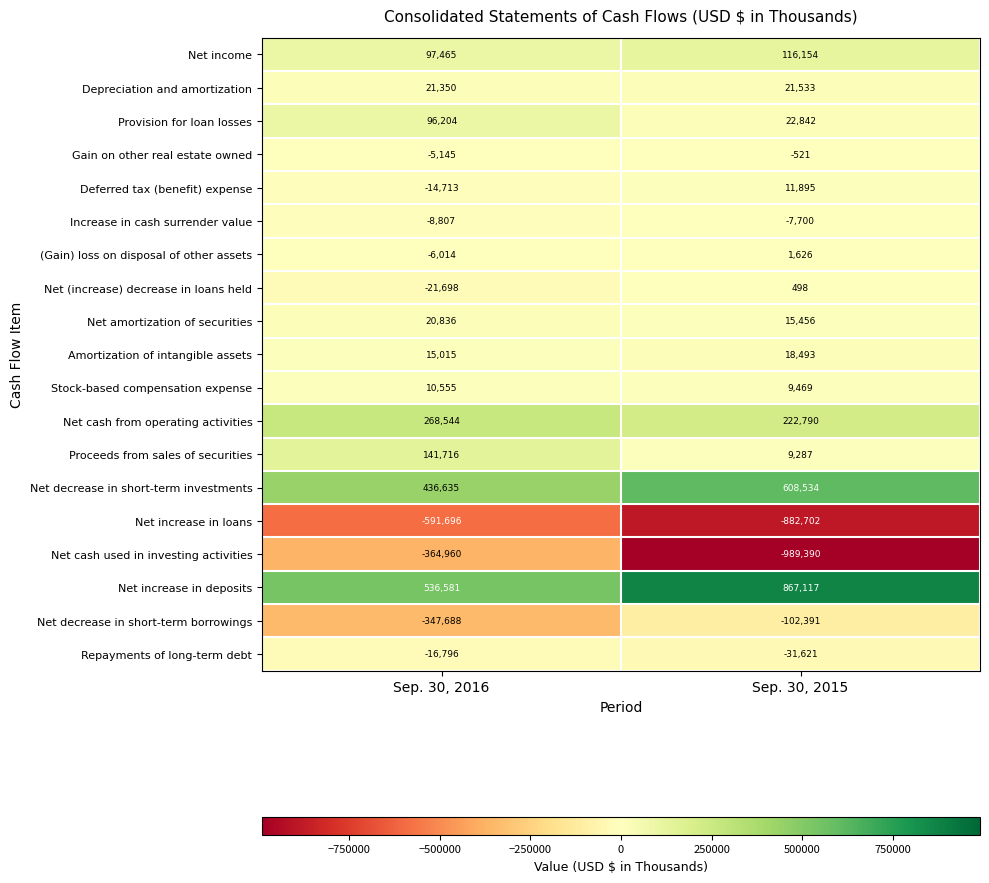

Rank the categories by Deferred tax (benefit) expense value from lowest to highest.

Sep. 30, 2016, Sep. 30, 2015